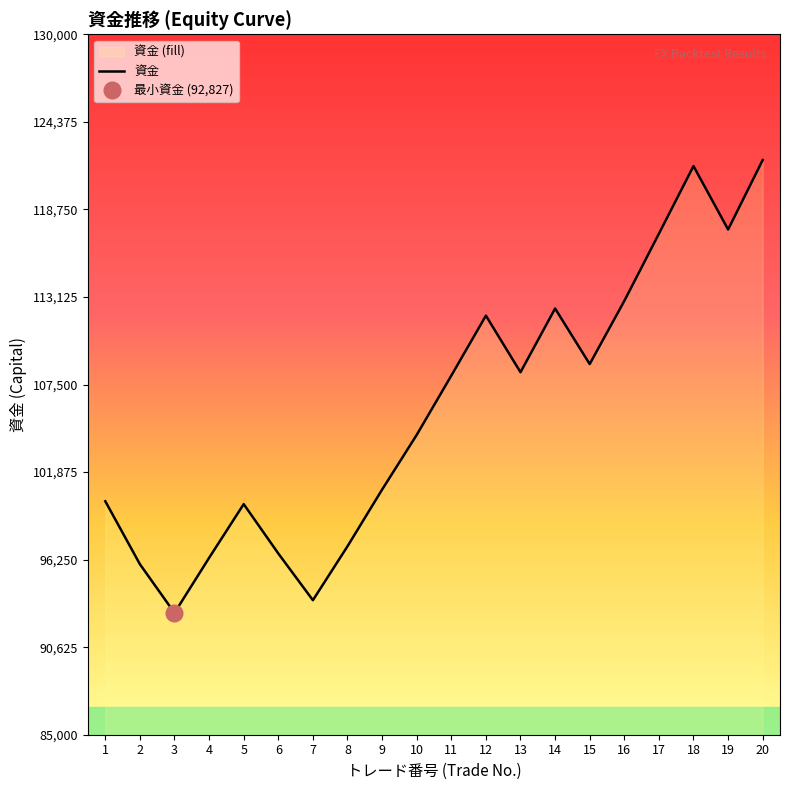

What is the greatest value displayed?

121921.1